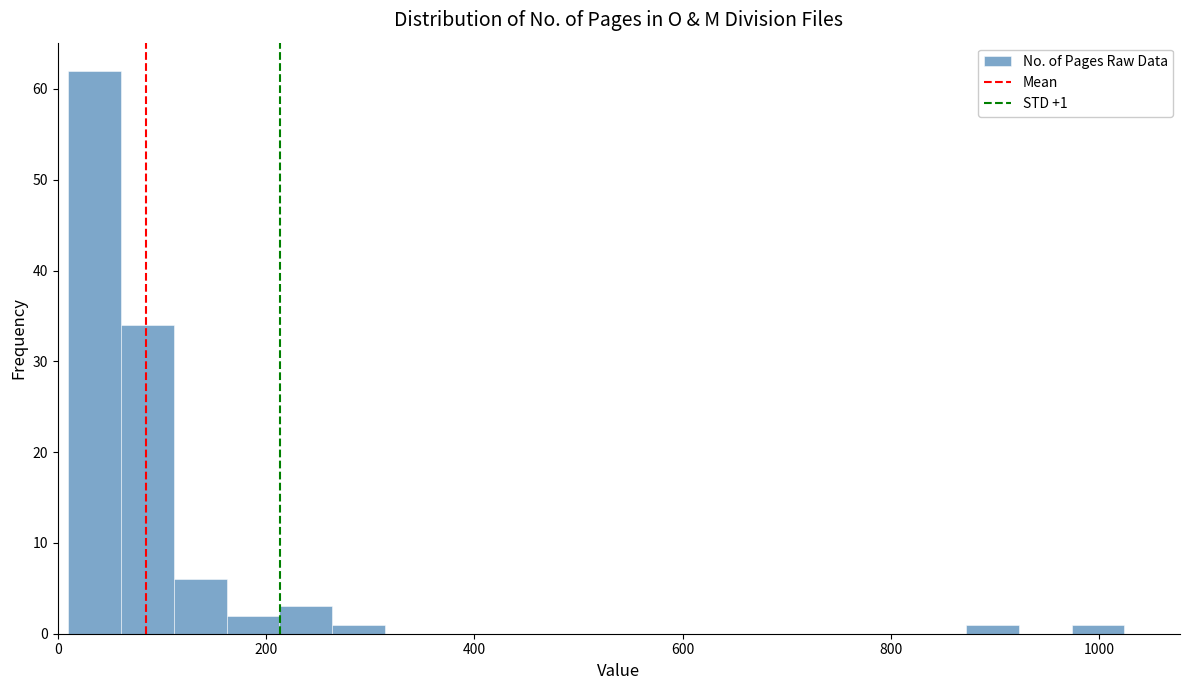

Around what value on the x-axis is the tallest bar? Give the approximate position of its centre, as read against the axis.

40